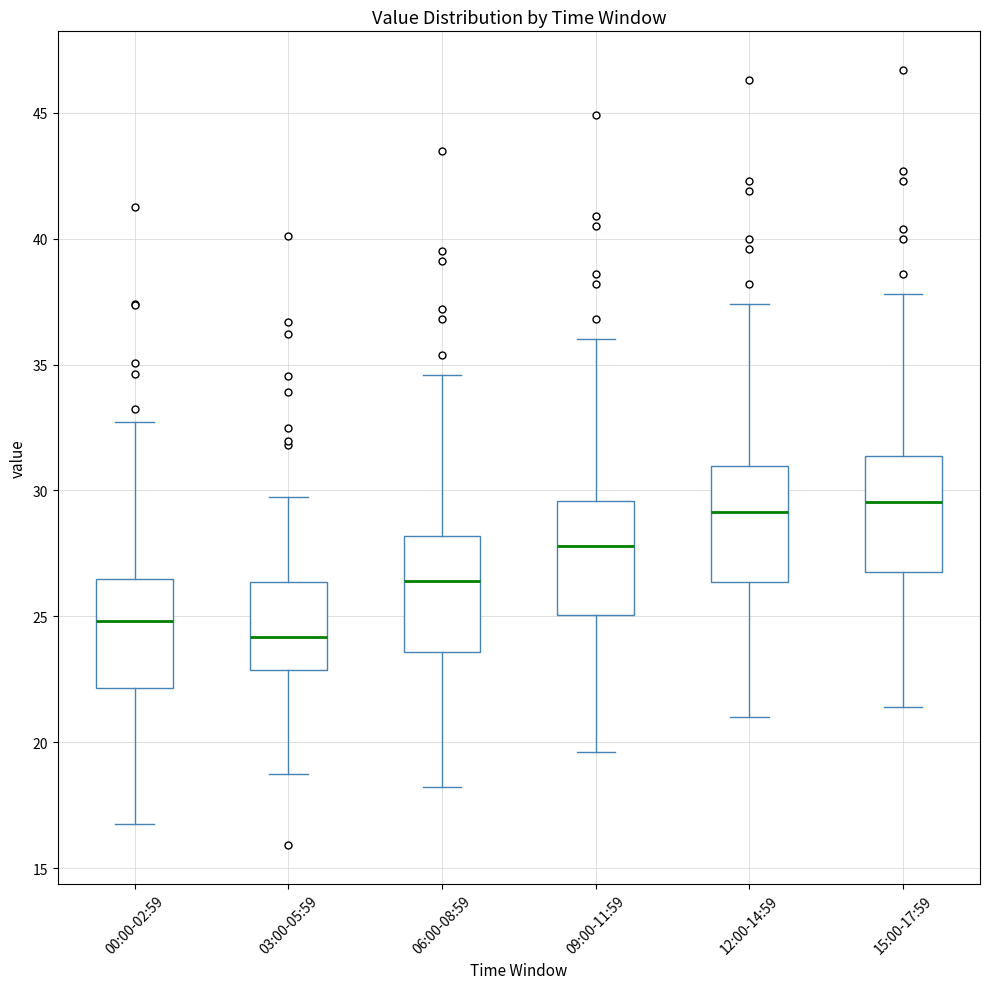

Which box has the lowest median line?

03:00-05:59